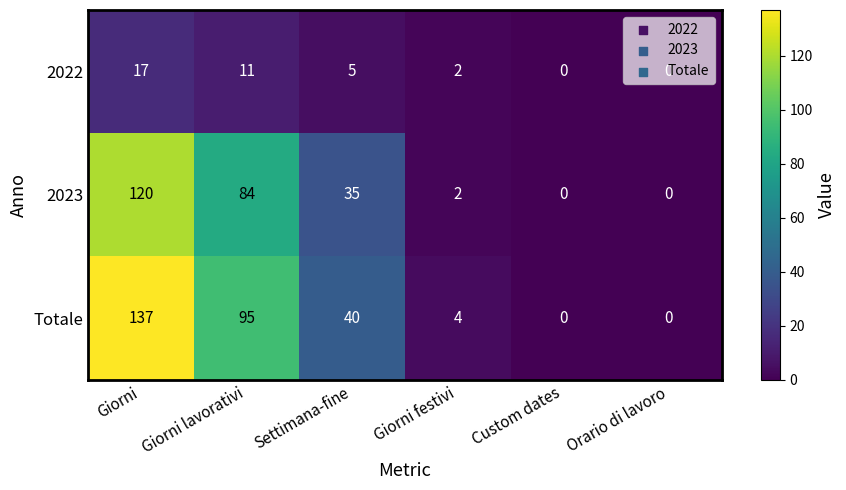

How many series are shown in this chart?

3